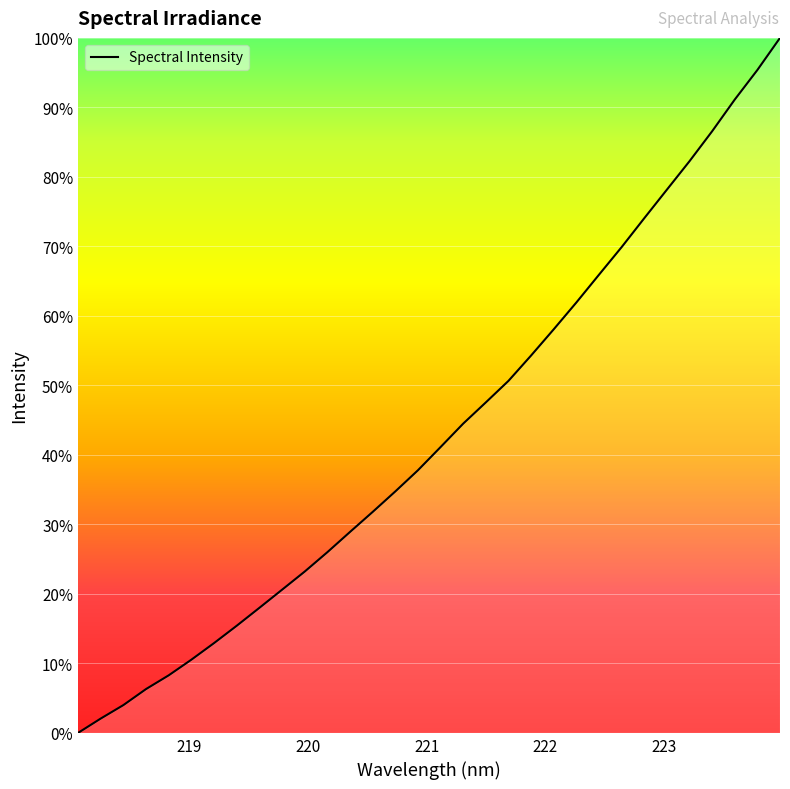

What is the greatest value displayed?

100.0